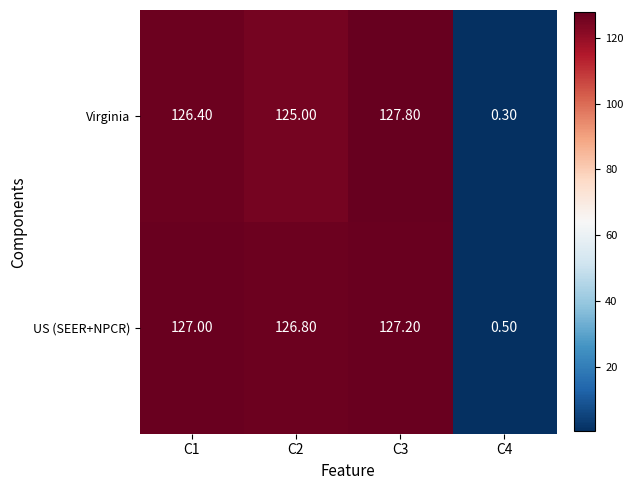

What is the sum of all US (SEER+NPCR) values?

381.5